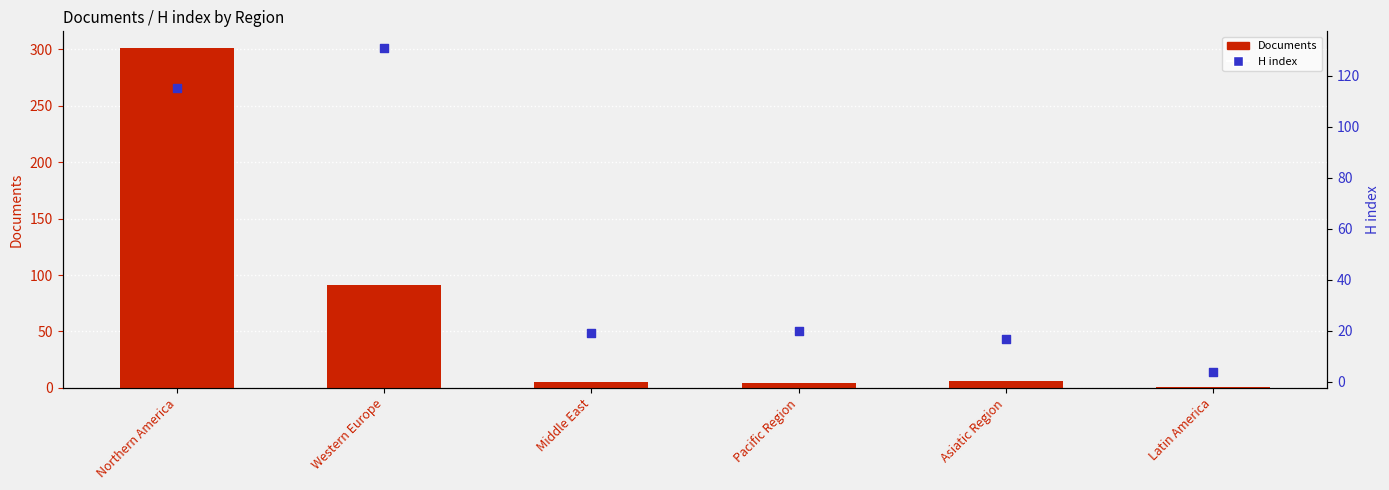

Which series reaches the minimum Y coordinate?

Documents